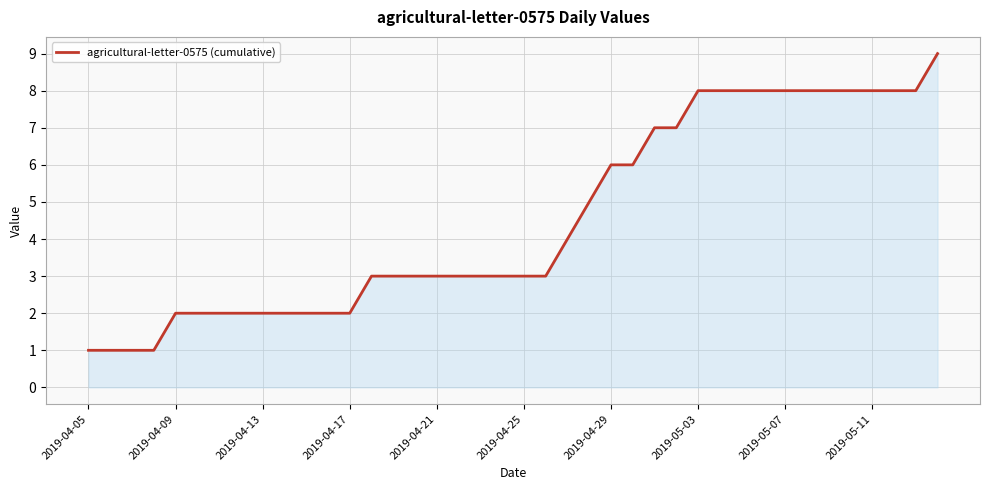

What is the difference between the maximum and minimum values?

8